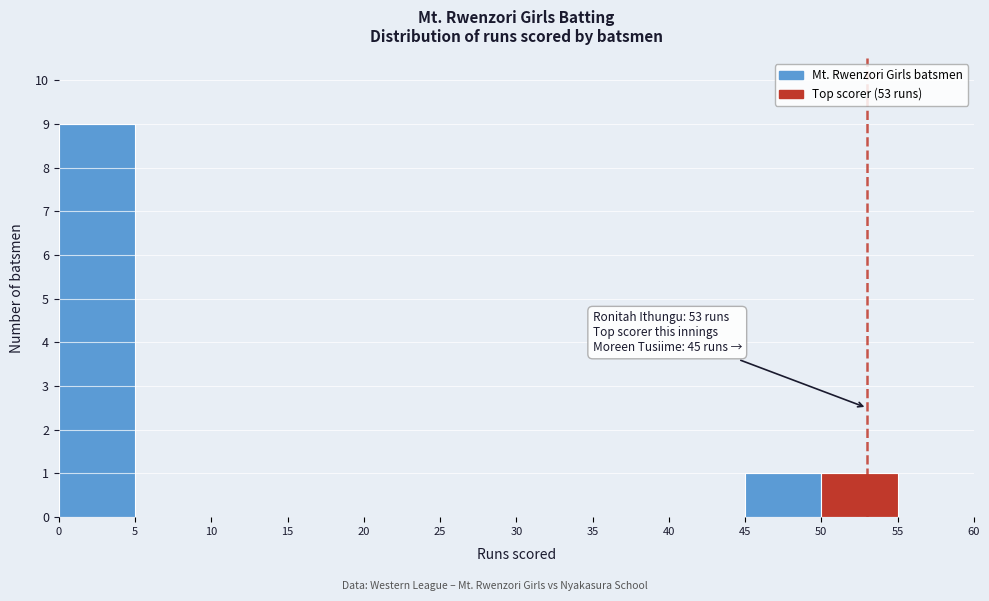

Over which range of the x-axis is the bar tallest?

0 to 5